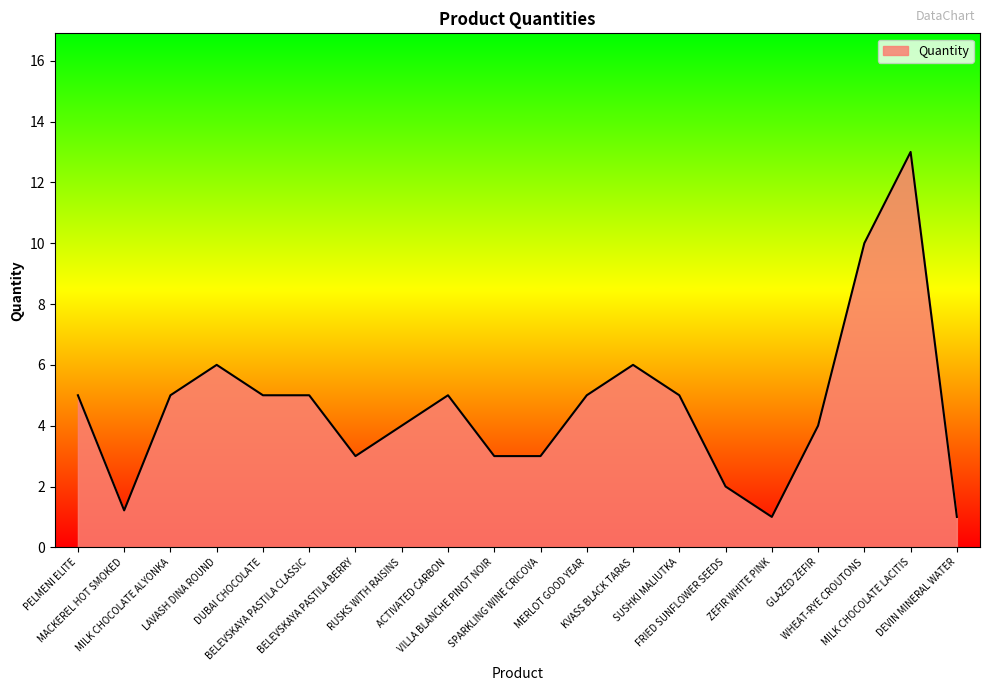

What is the minimum value shown in the chart?

1.0